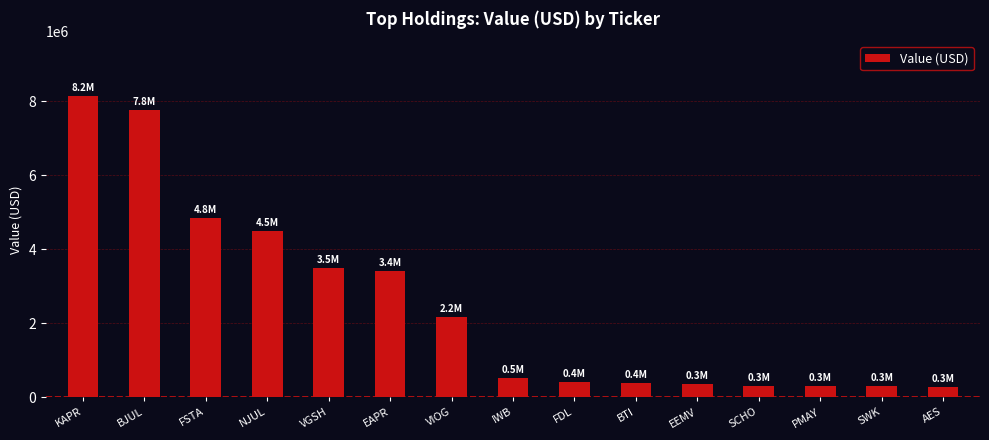

What is the difference between the values at FDL and AES?

139000